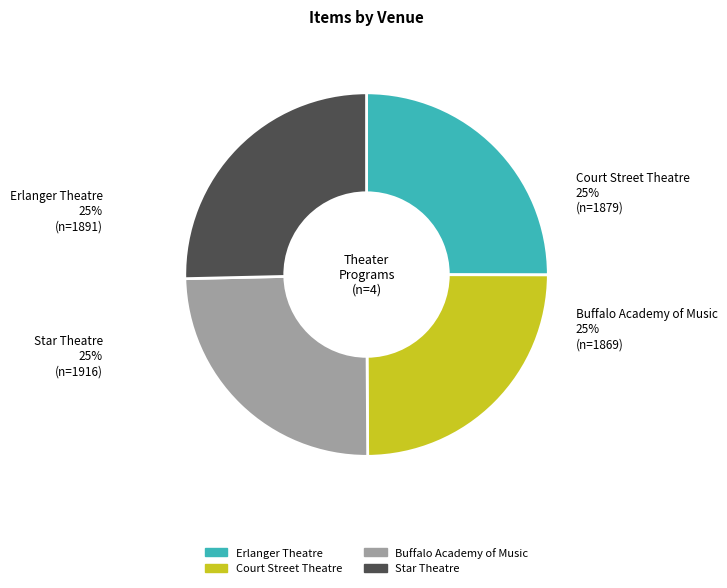

To the nearest percent, what is the average slice percentage?

25%